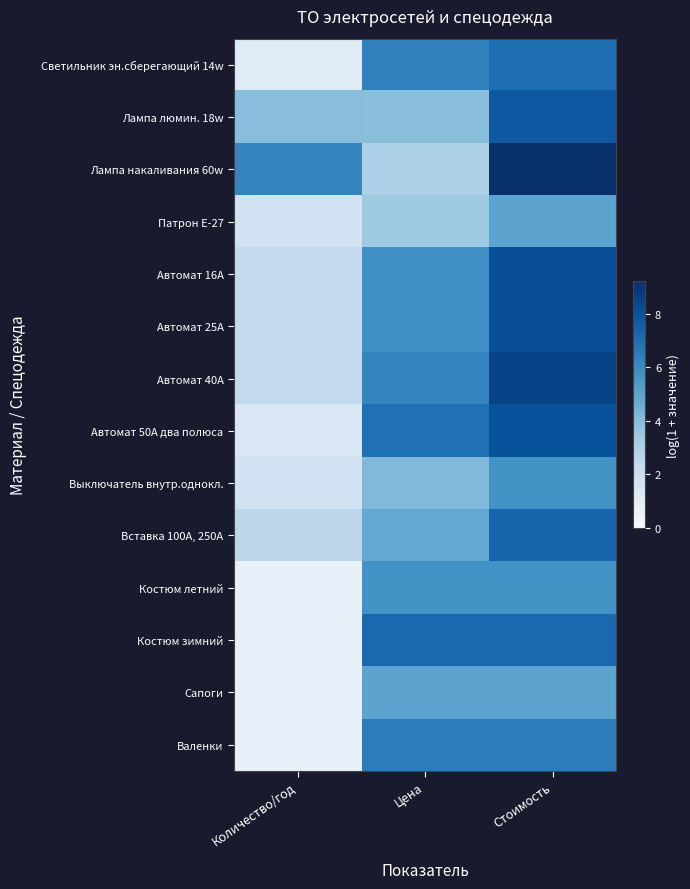

List the series in order of their peak value, highest first.

Лампа накаливания 60w, Автомат 40А, Автомат 16А, Автомат 25А, Автомат 50А два полюса, Лампа люмин. 18w, Вставка 100А, 250А, Костюм зимний, Светильник эн.сберегающий 14w, Валенки, Выключатель внутр.однокл., Костюм летний, Патрон Е-27, Сапоги